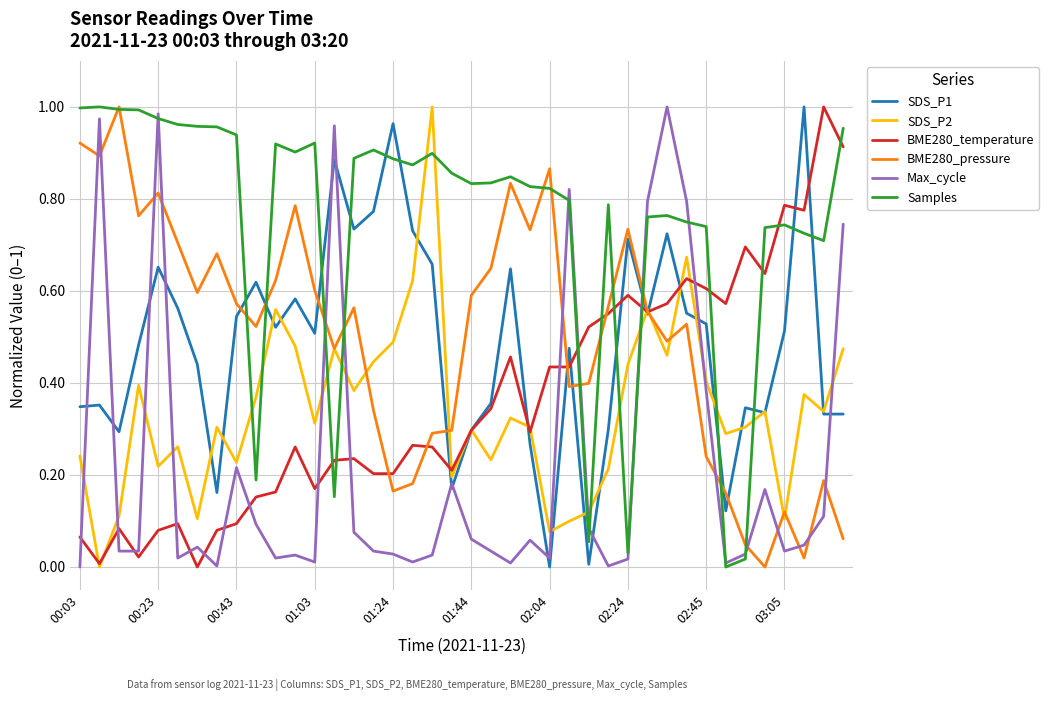

Which series has the largest total across all categories?

Samples